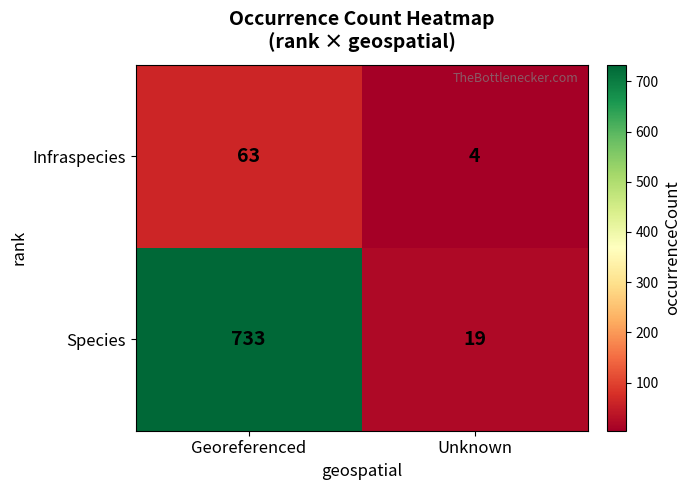

At how many categories does at least one series exceed 14?

2